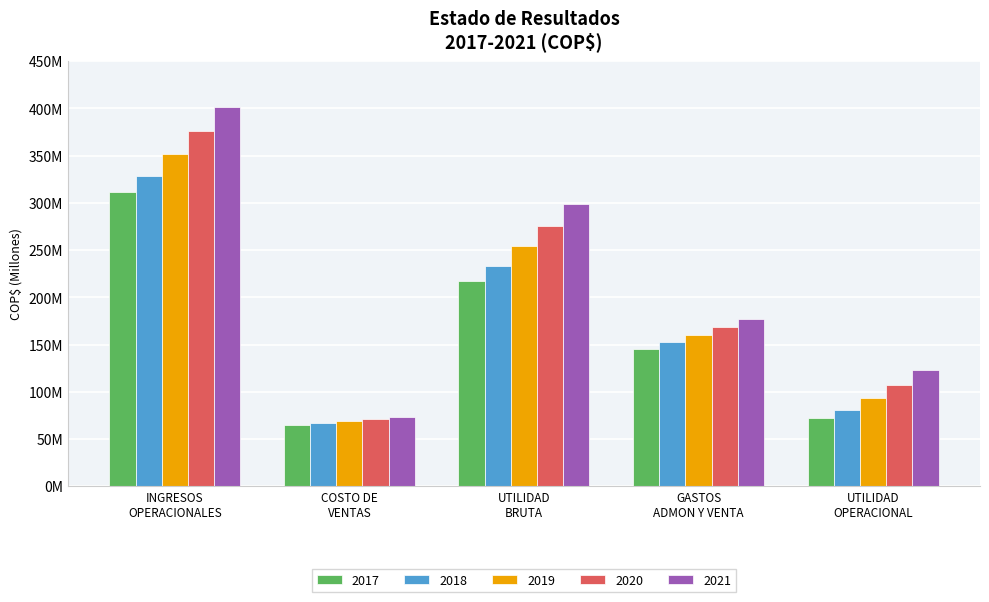

What is the value of the 2019 bar at the 5th from the left?

93856616.2